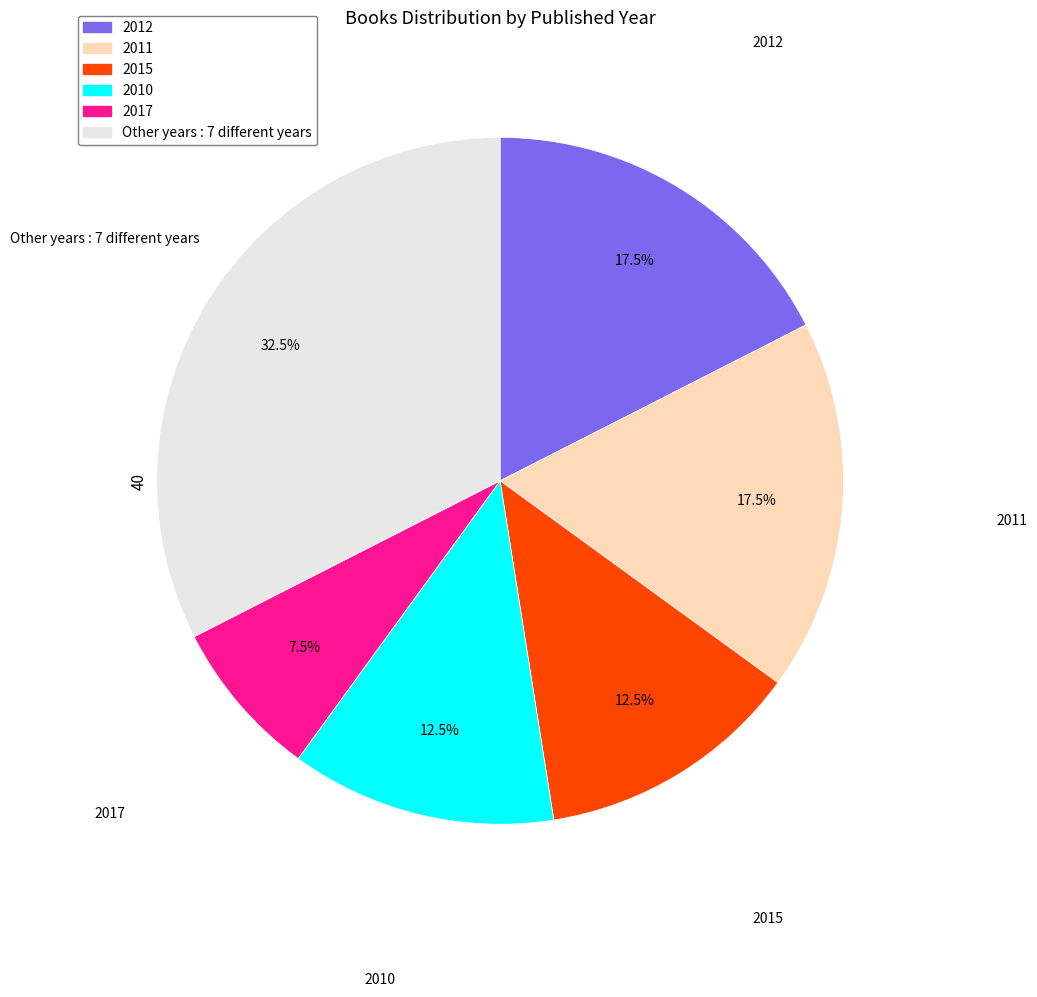

Is there a majority slice in this chart?

No